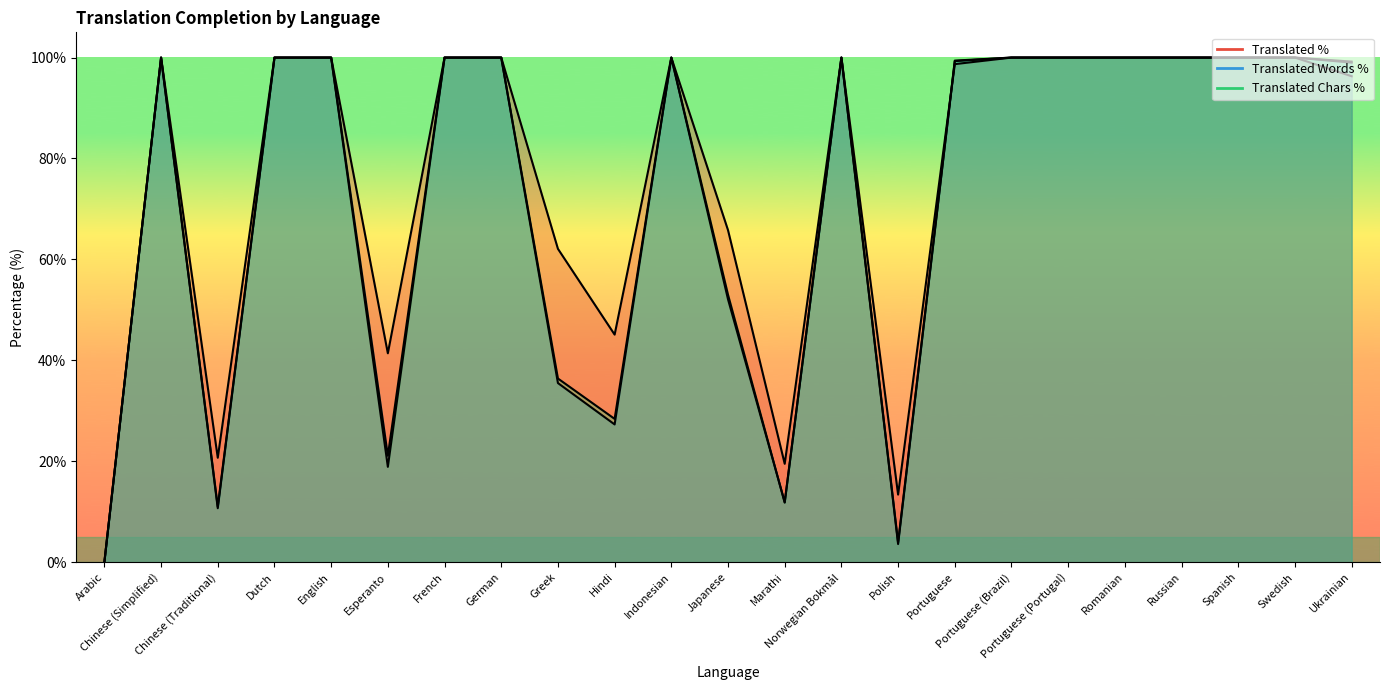

What is the sum of the Translated Words % values at Portuguese (Brazil) and Hindi?

127.3